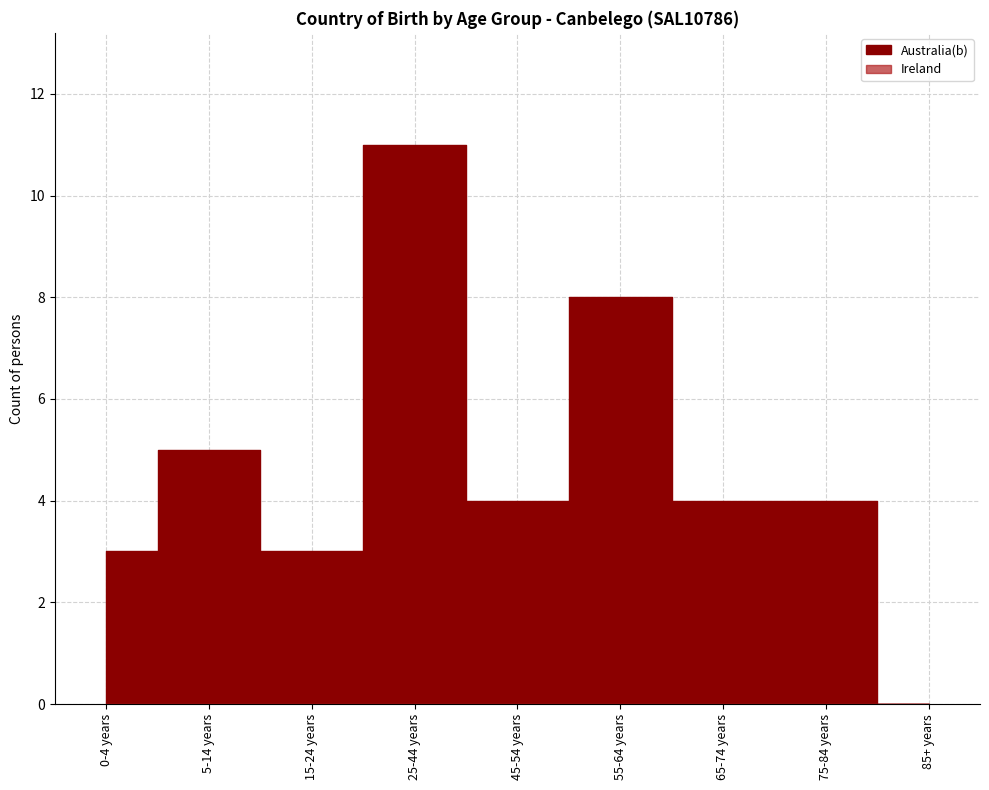

Which series changed the most between 65-74 years and 75-84 years?

Australia(b)